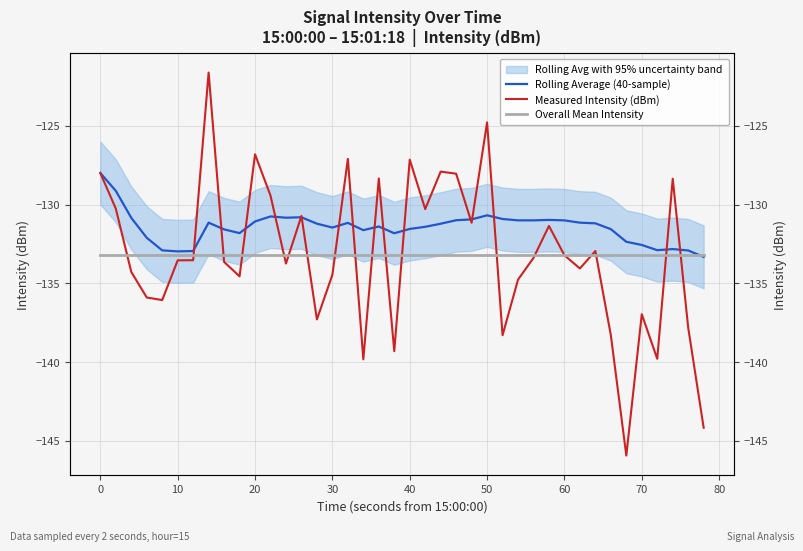

Does the chart display data point markers on the line(s)?

No